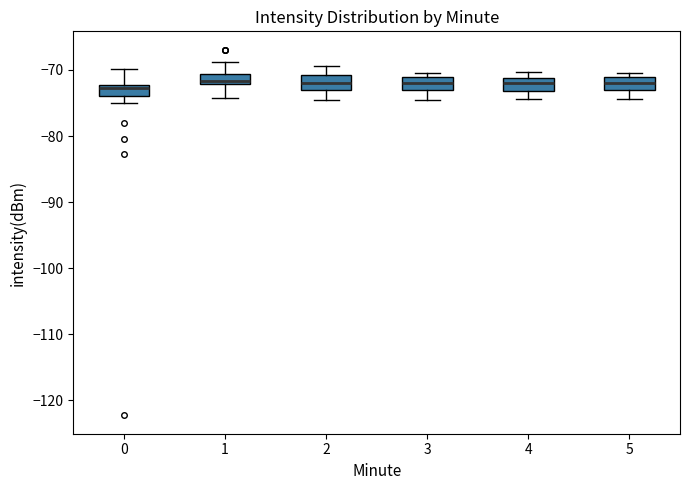

Where is the lower edge of the box at x = 1 on the y-axis? The values are not printed on the chart, so give them approximately, as read against the axis.

-72